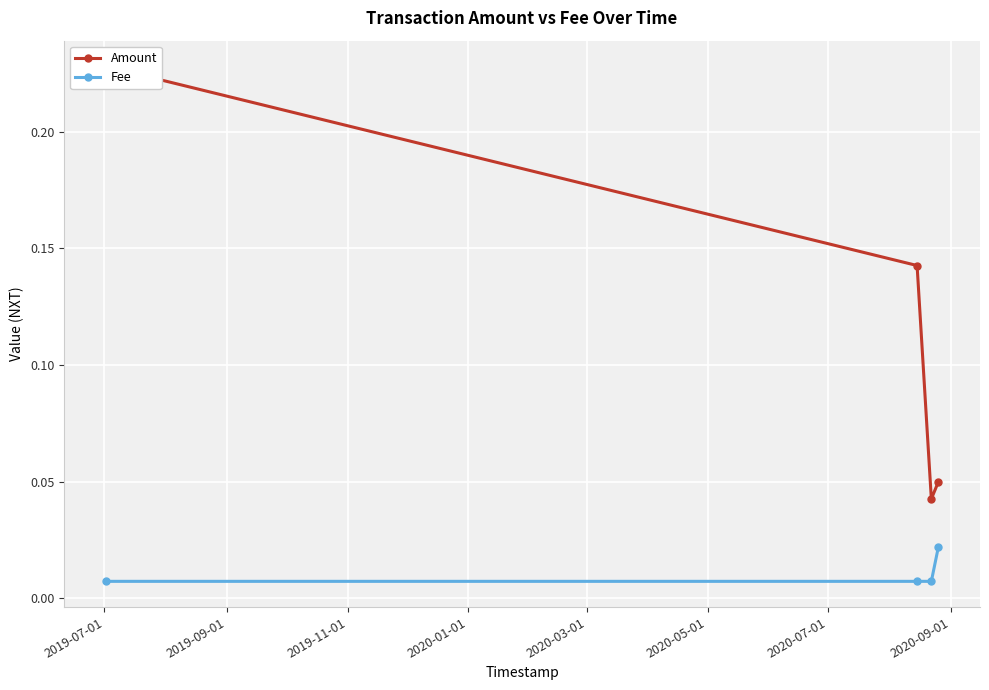

Count the Fee values in the range 0 to 1.

4